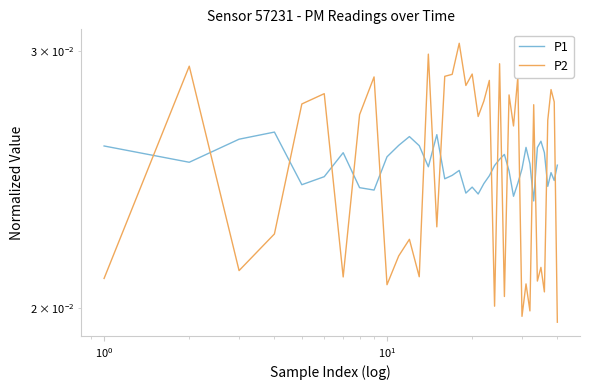

True or false: P2 has a value of 0.0 at 39.

False